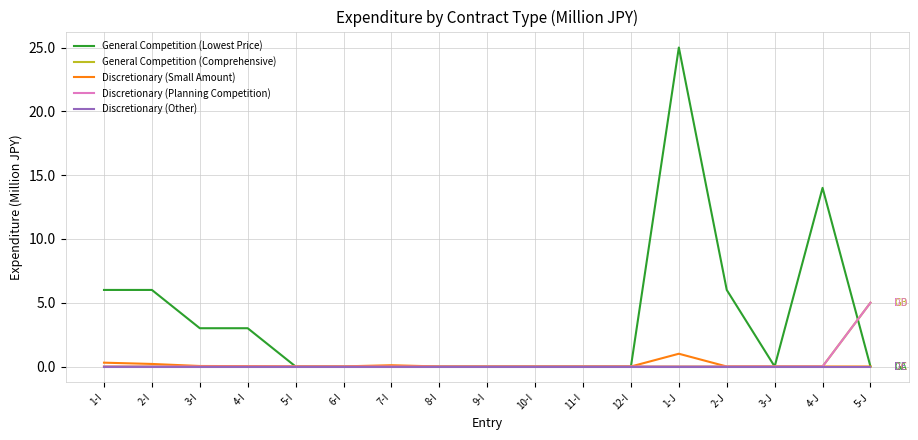

What is the label of the 4th point from the left?

4-I